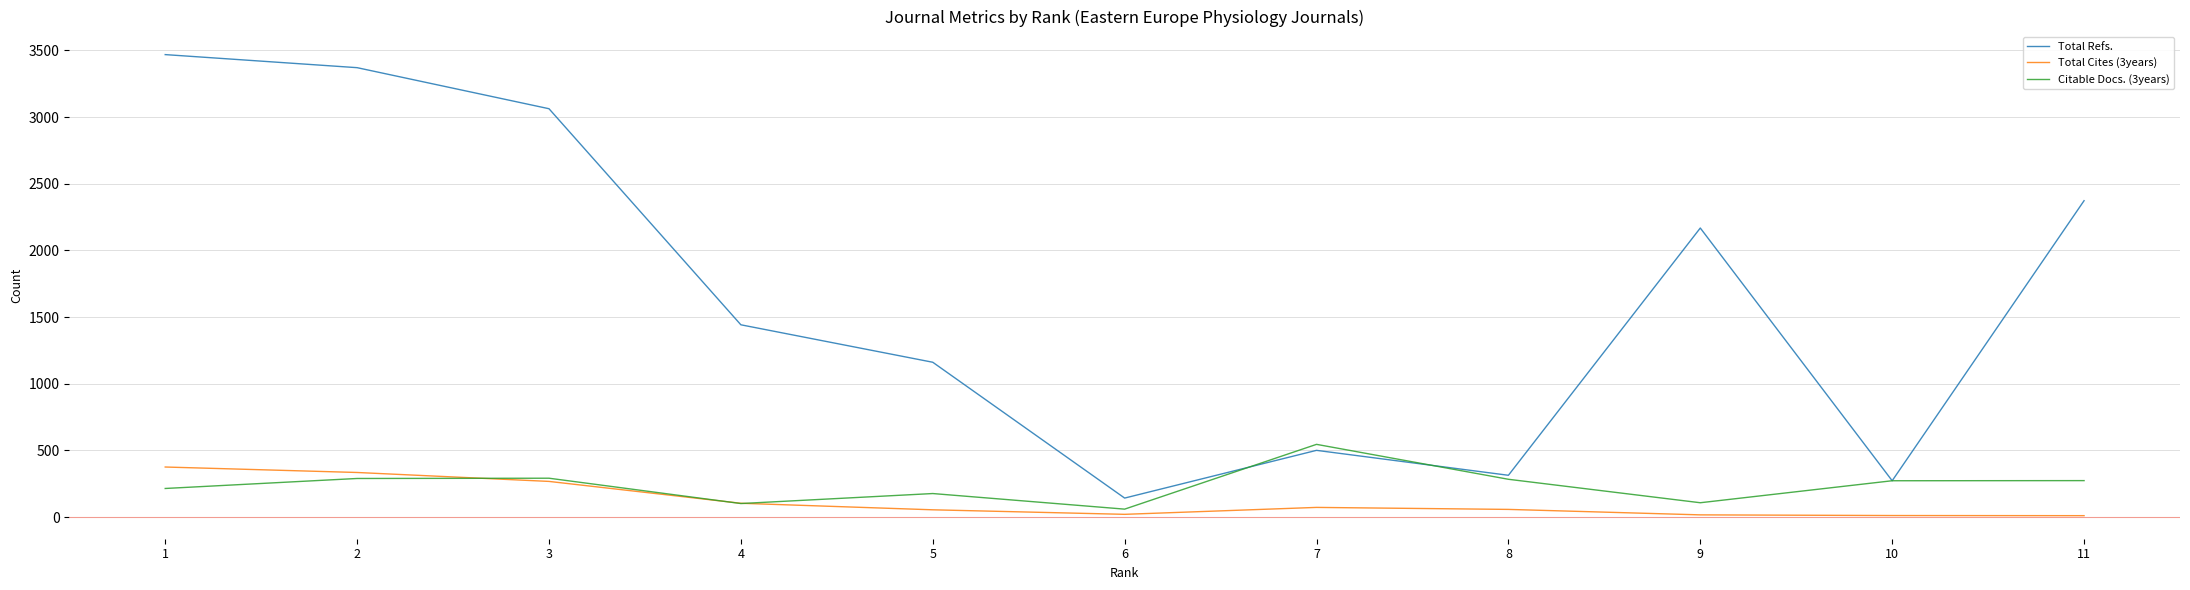

The value of Total Cites (3years) at 7 is 72. True or false?

True